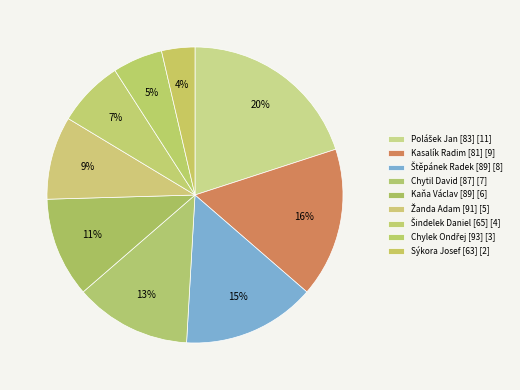

To the nearest percent, what is the average slice percentage?

11%